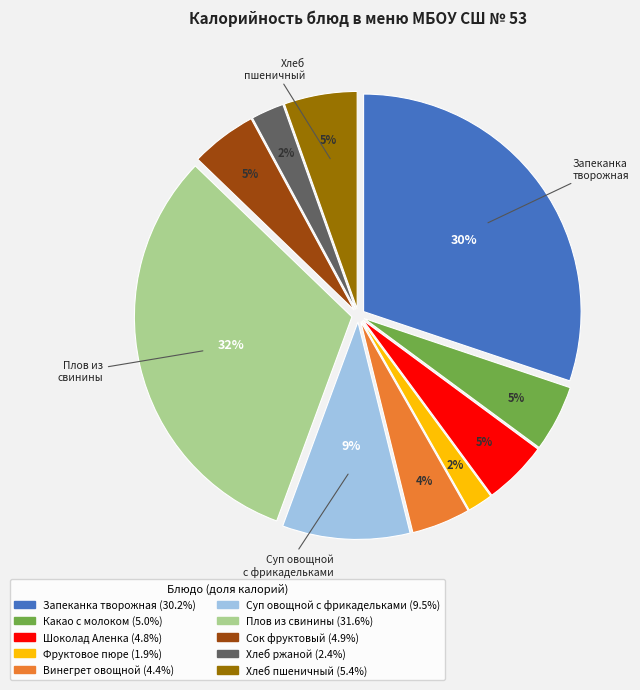

To the nearest percent, what is the average slice percentage?

10%